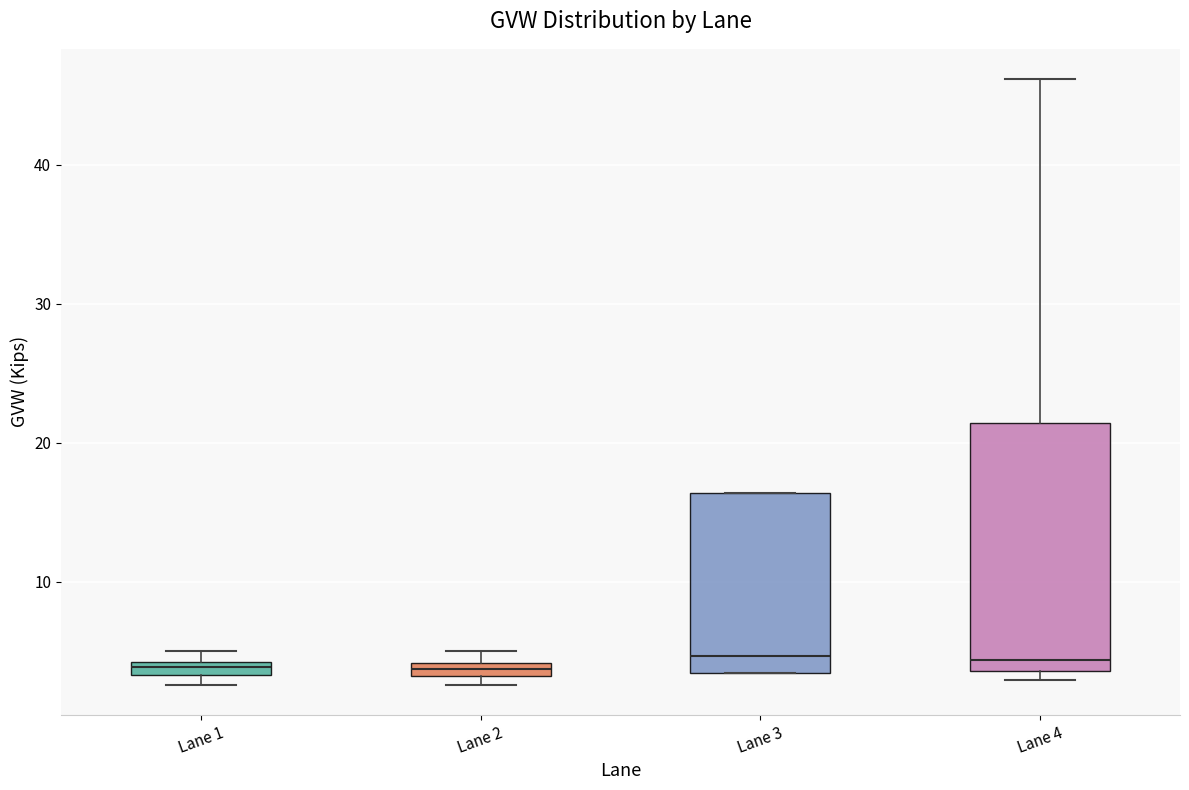

Comparing the boxes themselves (not the whiskers), which one is the tallest?

Lane 4